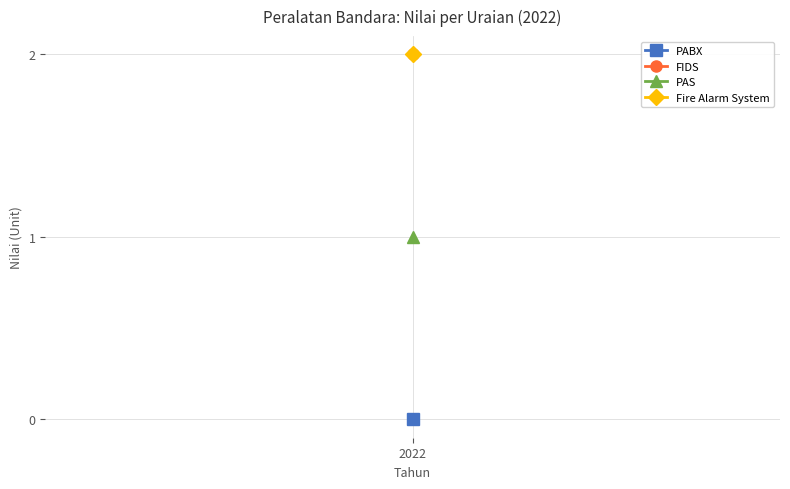

What are all the series names shown in the legend?

PABX, FIDS, PAS, Fire Alarm System